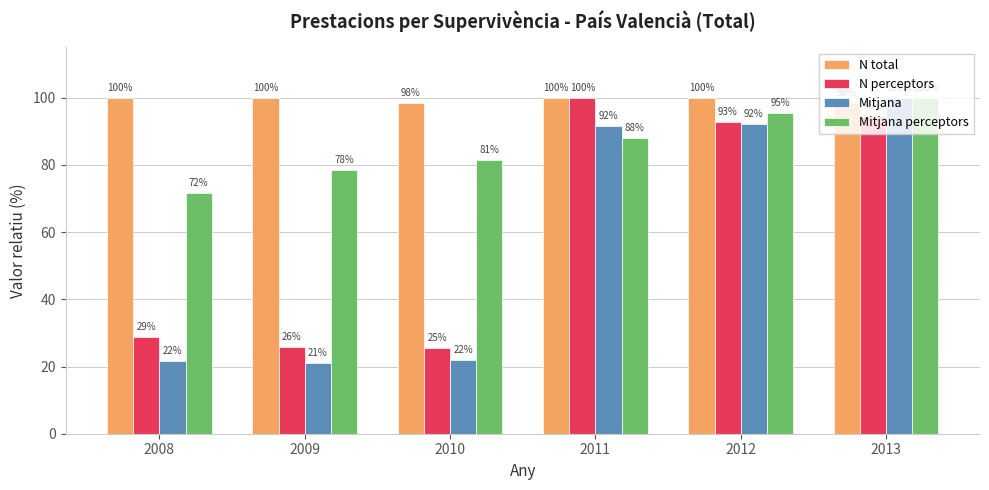

List the labels in order of Mitjana perceptors value, smallest first.

2008, 2009, 2010, 2011, 2012, 2013